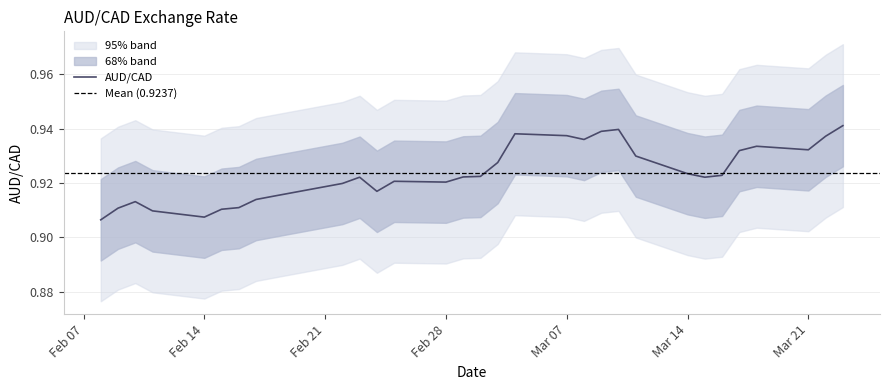

What position from the right is Mar 21?

3